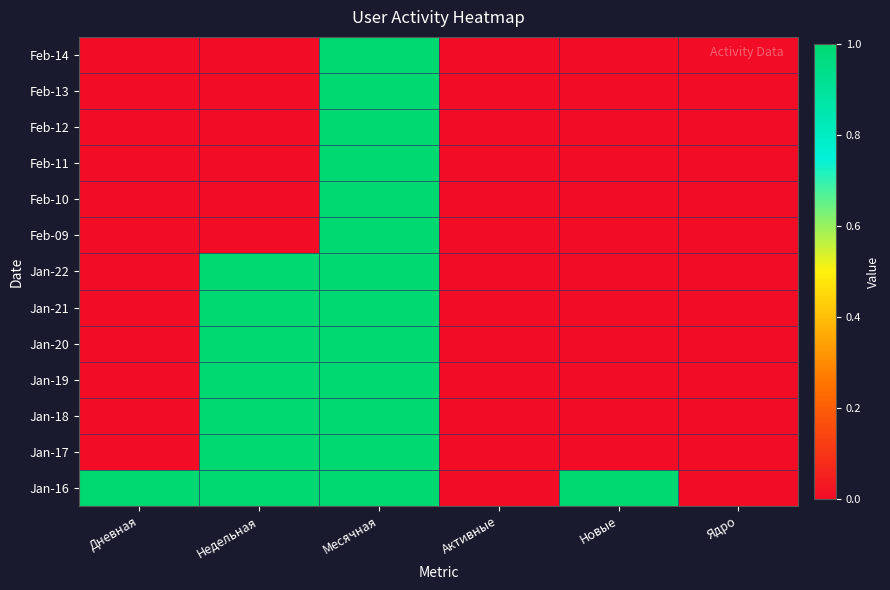

List the series in order of their peak value, lowest first.

Feb-14, Feb-13, Feb-12, Feb-11, Feb-10, Feb-09, Jan-22, Jan-21, Jan-20, Jan-19, Jan-18, Jan-17, Jan-16